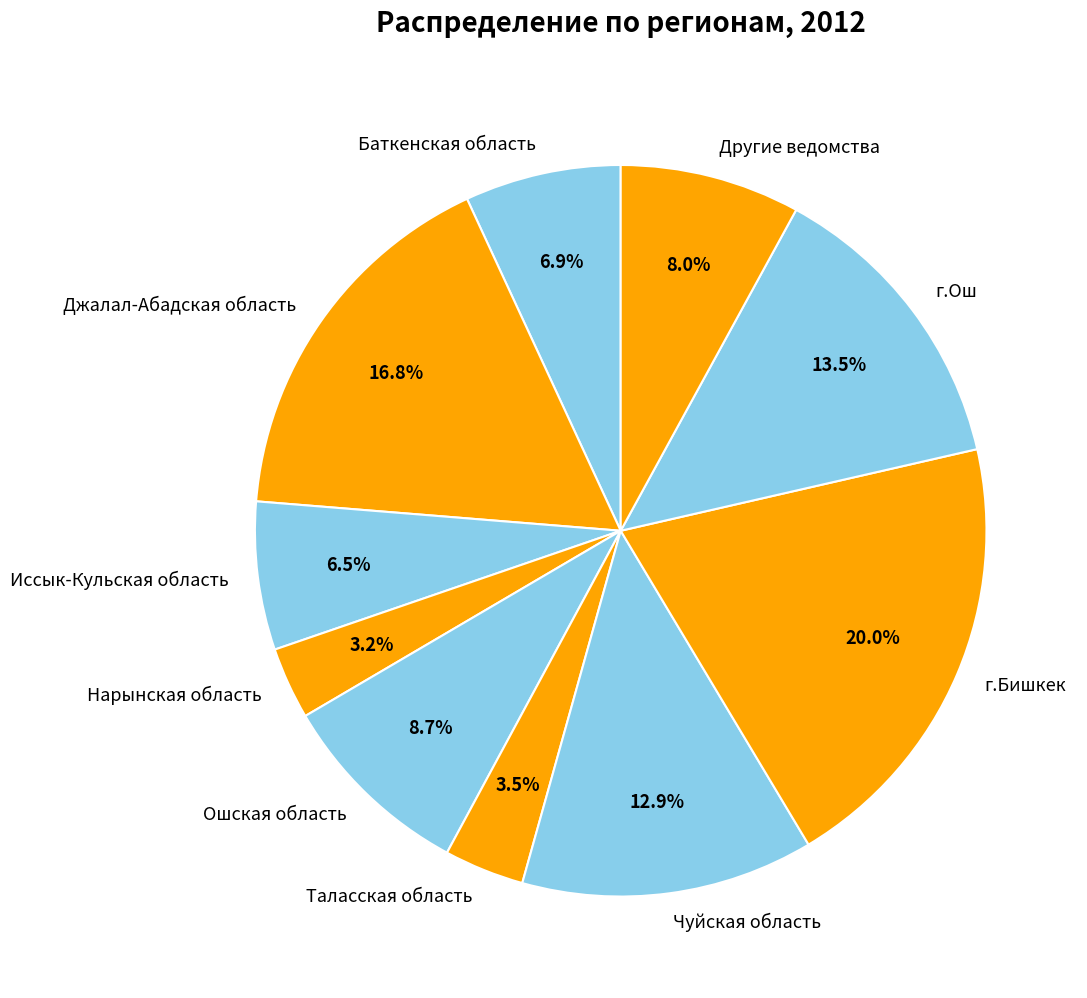

What is the largest slice in the pie chart?

г.Бишкек